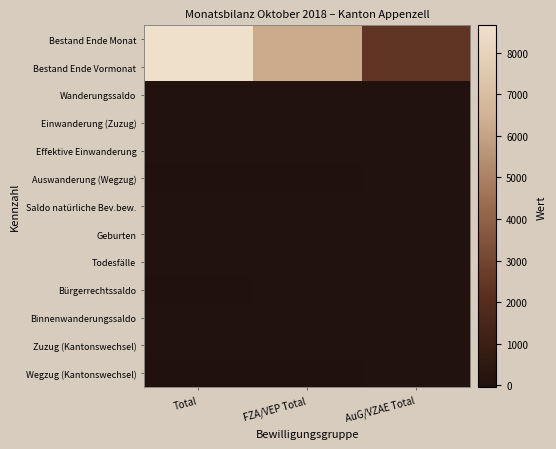

Reading right to left, transcribe all the data shown in this chart.

Bestand Ende Monat: AuG/VZAE Total=2405	FZA/VEP Total=6256	Total=8661
Bestand Ende Vormonat: AuG/VZAE Total=2409	FZA/VEP Total=6246	Total=8655
Wanderungssaldo: AuG/VZAE Total=6	FZA/VEP Total=16	Total=22
Einwanderung (Zuzug): AuG/VZAE Total=13	FZA/VEP Total=39	Total=52
Effektive Einwanderung: AuG/VZAE Total=5	FZA/VEP Total=30	Total=35
Auswanderung (Wegzug): AuG/VZAE Total=-7	FZA/VEP Total=-21	Total=-28
Saldo natürliche Bev.bew.: AuG/VZAE Total=1	FZA/VEP Total=7	Total=8
Geburten: AuG/VZAE Total=2	FZA/VEP Total=7	Total=9
Todesfälle: AuG/VZAE Total=-1	FZA/VEP Total=0	Total=-1
Bürgerrechtssaldo: AuG/VZAE Total=-5	FZA/VEP Total=-10	Total=-15
Binnenwanderungssaldo: AuG/VZAE Total=-6	FZA/VEP Total=-2	Total=-8
Zuzug (Kantonswechsel): AuG/VZAE Total=2	FZA/VEP Total=39	Total=41
Wegzug (Kantonswechsel): AuG/VZAE Total=-8	FZA/VEP Total=-41	Total=-49